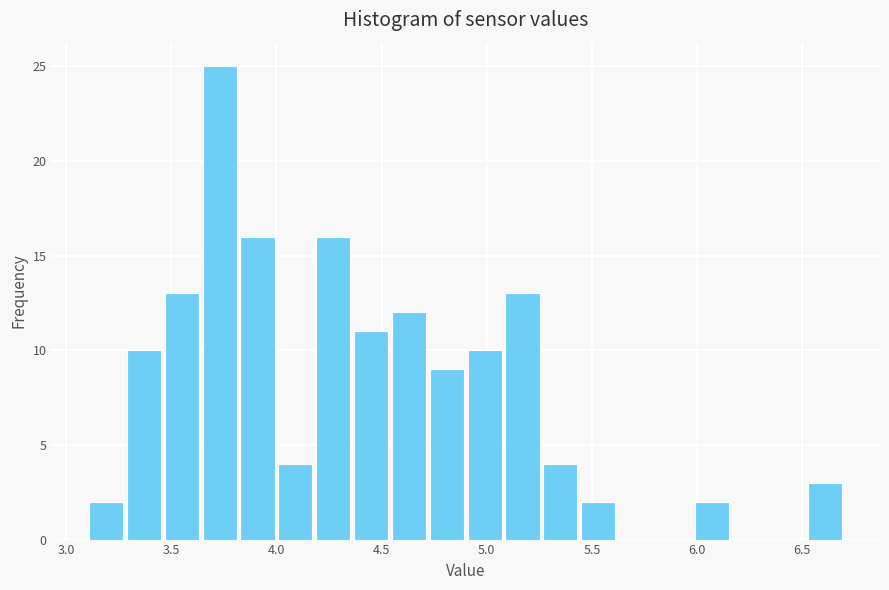

Around what value on the x-axis is the tallest bar? Give the approximate position of its centre, as read against the axis.

3.75